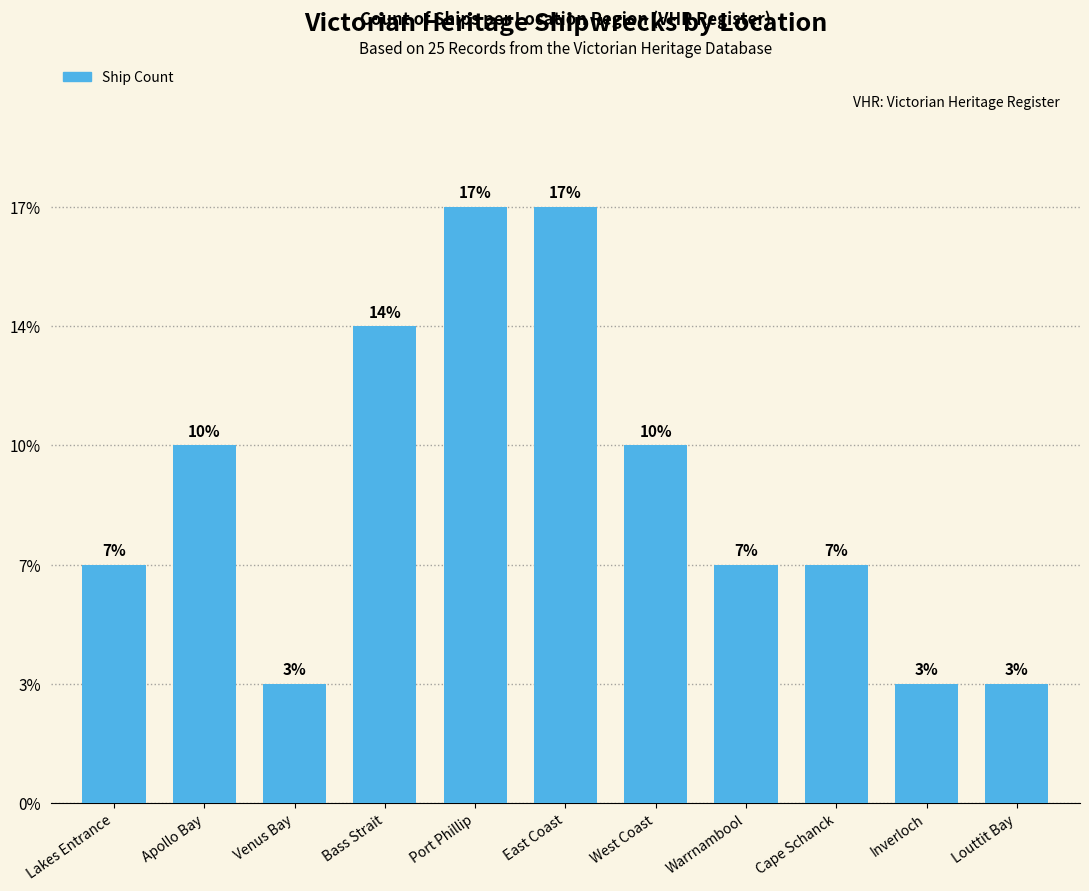

Does the chart contain any negative values?

No